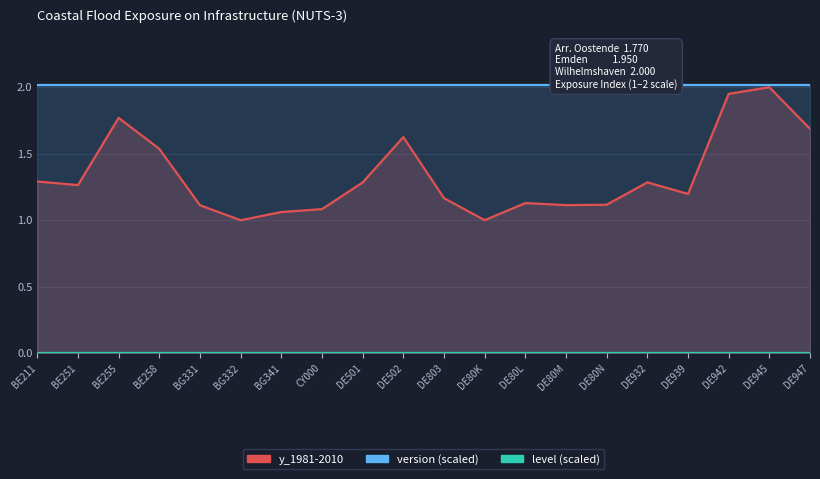

Does the chart have visible grid lines?

Yes